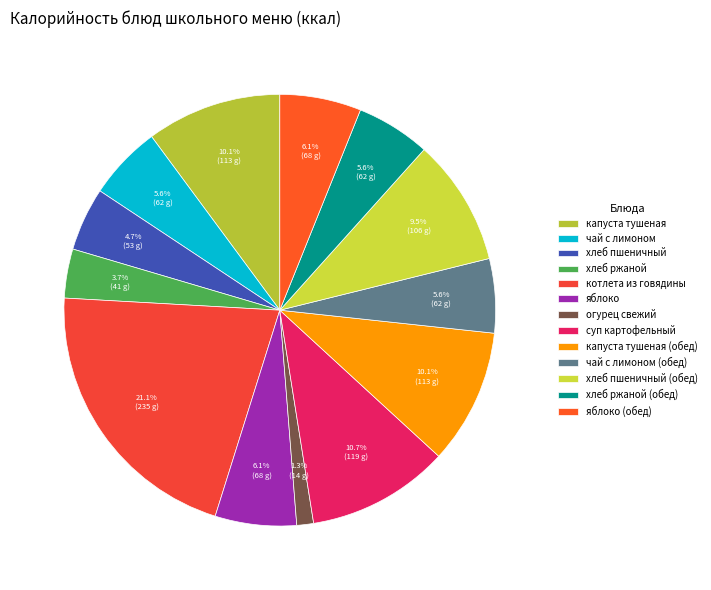

What is the smallest slice in the pie chart?

огурец свежий